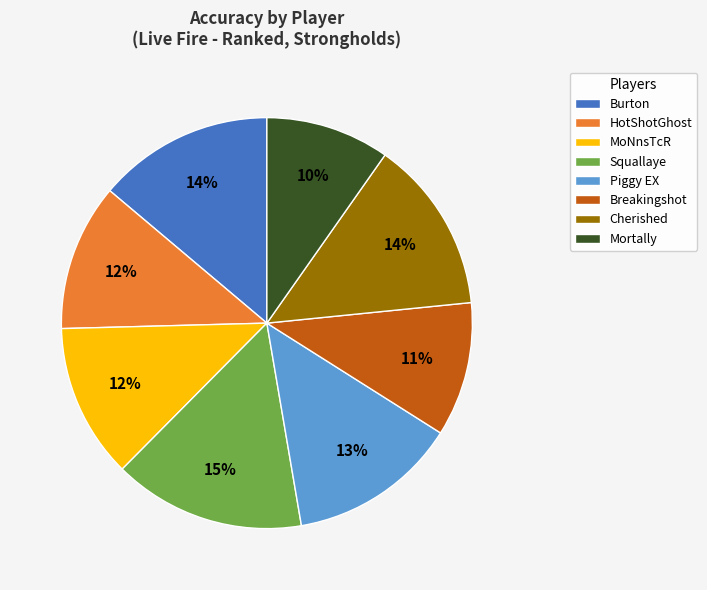

Does any single category account for the majority?

No